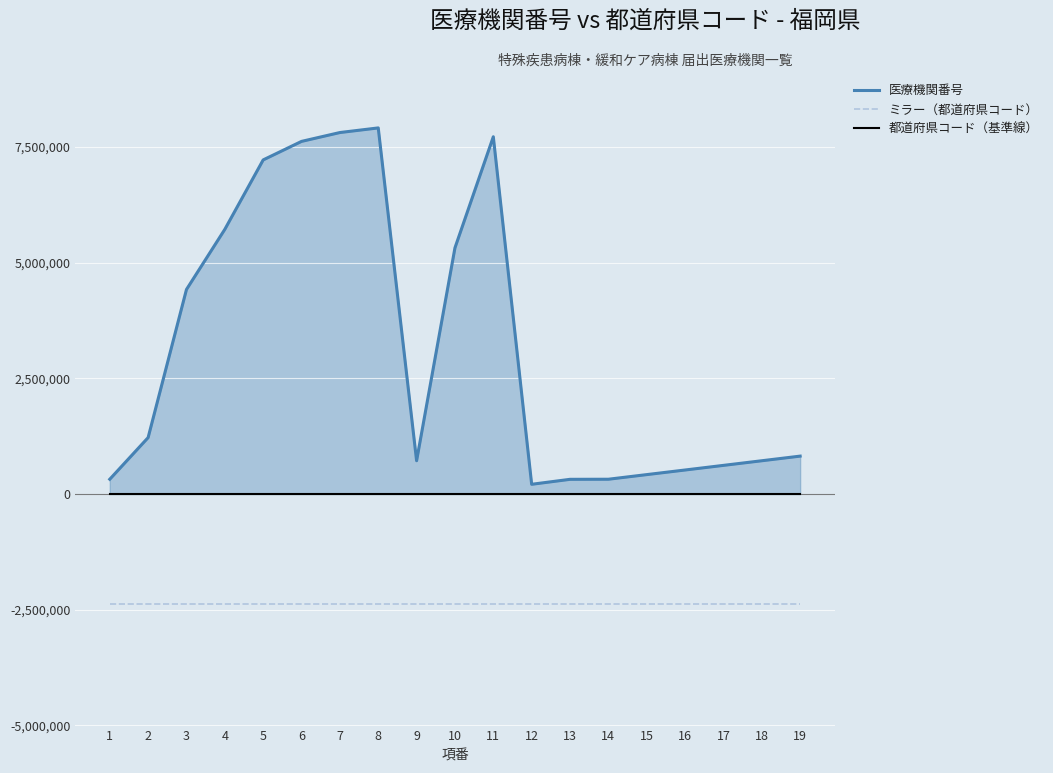

What are all the series names shown in the legend?

医療機関番号, ミラー（都道府県コード）, 都道府県コード（基準線）